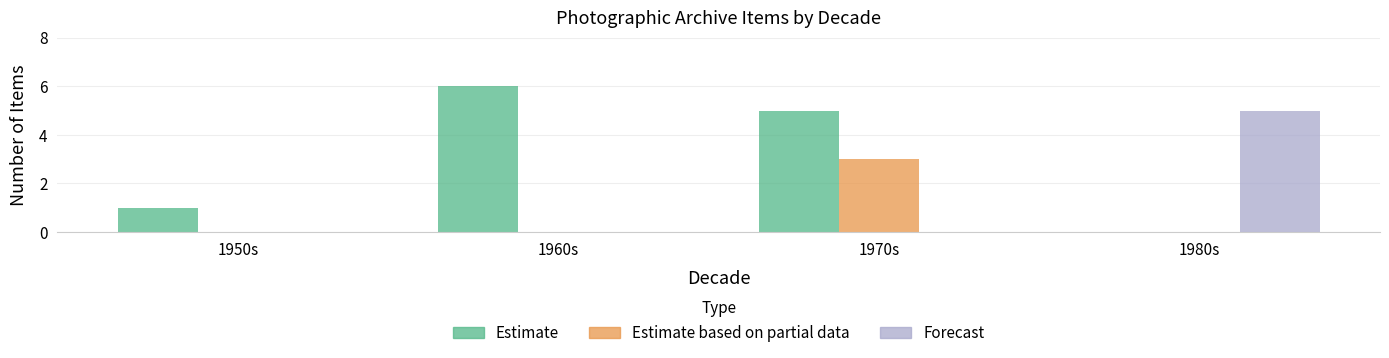

Reading left to right, transcribe all the data shown in this chart.

Estimate: 1950s=1	1960s=6	1970s=5	1980s=0
Estimate based on partial data: 1950s=0	1960s=0	1970s=3	1980s=0
Forecast: 1950s=0	1960s=0	1970s=0	1980s=5